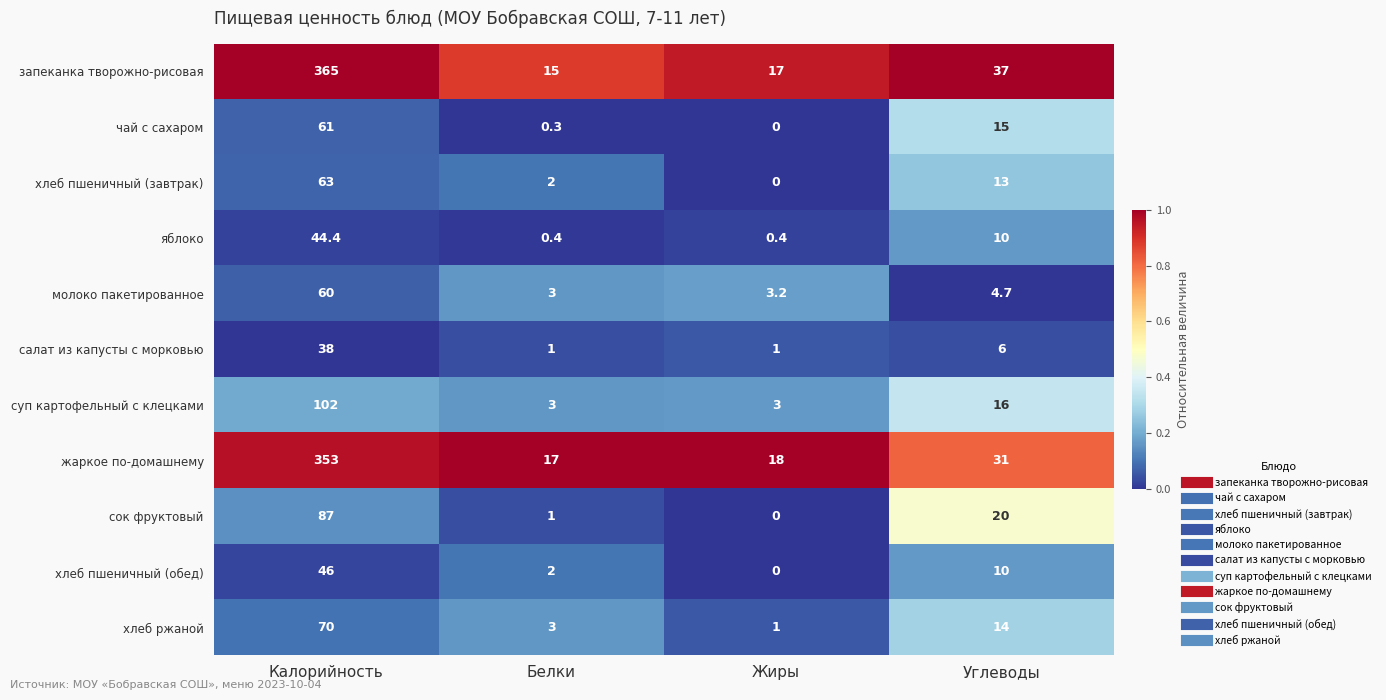

Rank the categories by хлеб ржаной value from lowest to highest.

Жиры, Белки, Углеводы, Калорийность